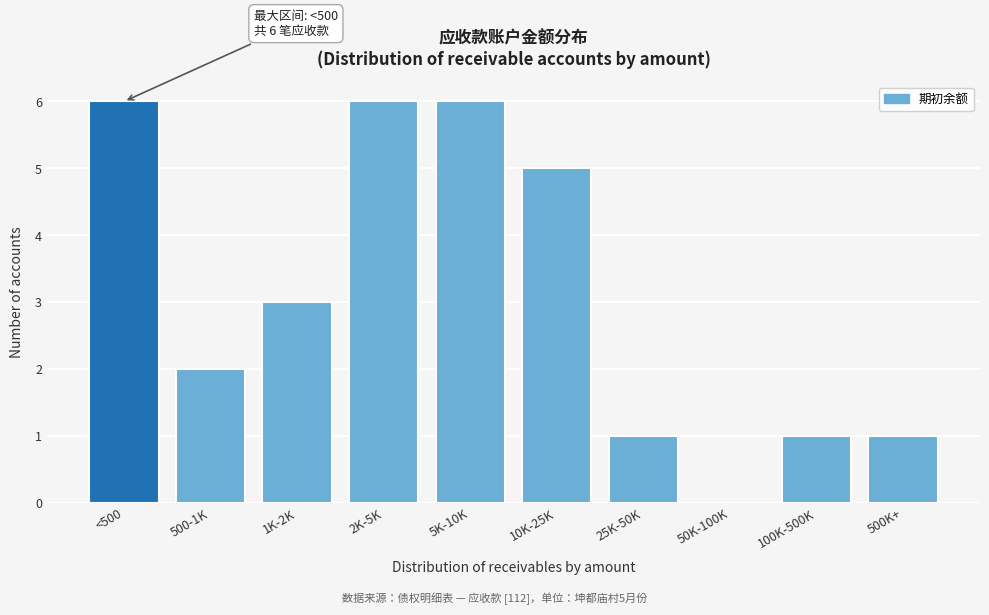

Reading right to left, extract all data points from this chart.

500K+=1	100K-500K=1	50K-100K=0	25K-50K=1	10K-25K=5	5K-10K=6	2K-5K=6	1K-2K=3	500-1K=2	<500=6